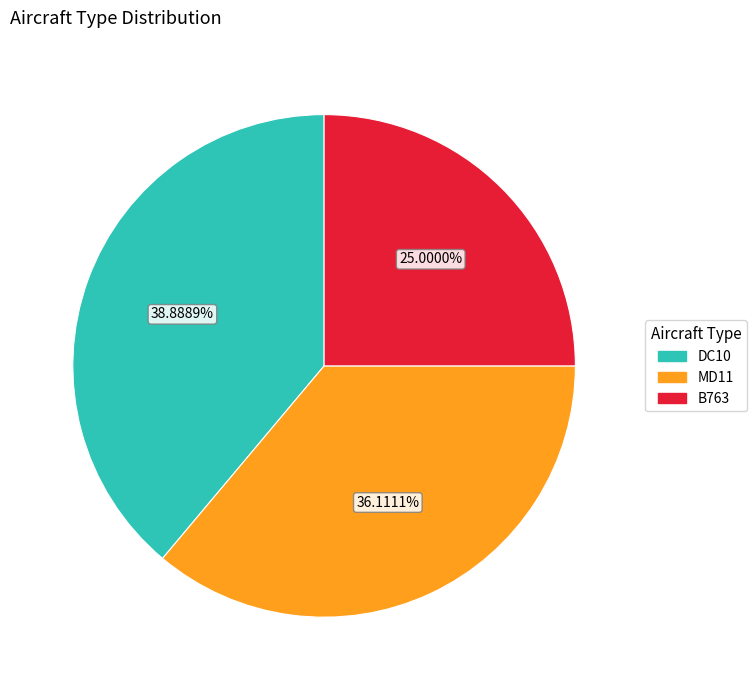

How many segments does this pie chart have?

3